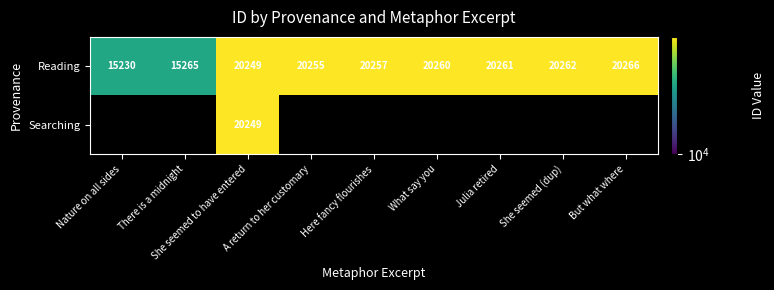

Is it true that Reading equals 29898.7 at She seemed (dup)?

False